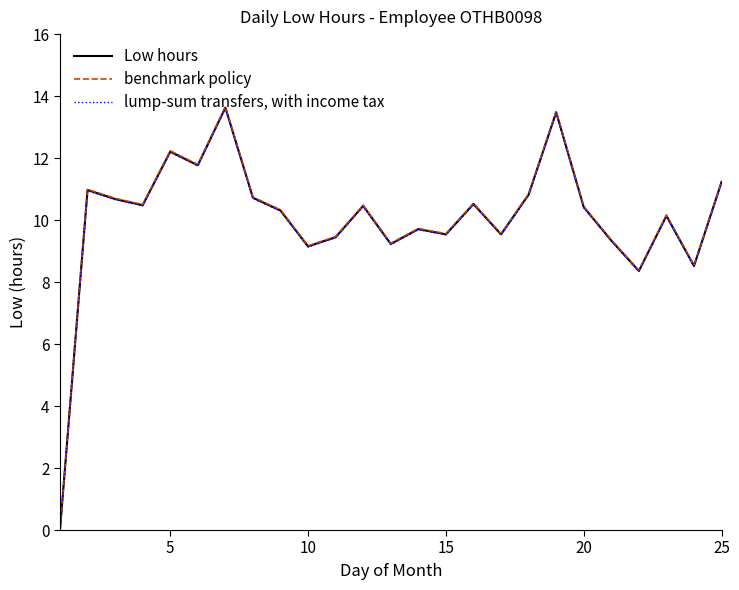

In lump-sum transfers, with income tax, how many points are lower than both neighbors (excluding endpoints)?

8